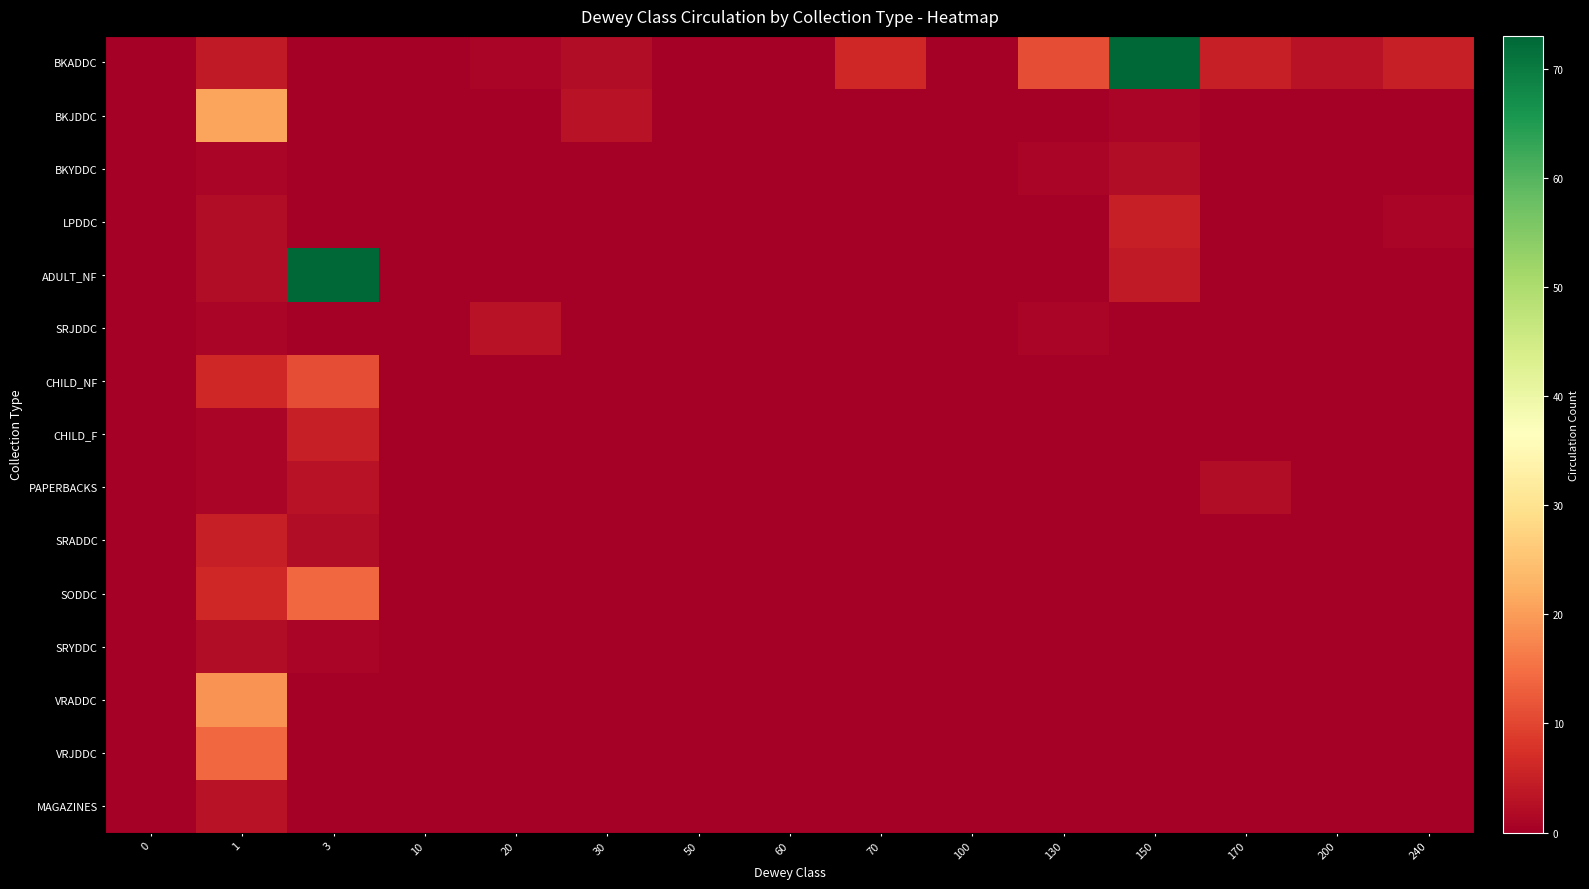

Between 30 and 240, which series saw the biggest shift?

BKADDC